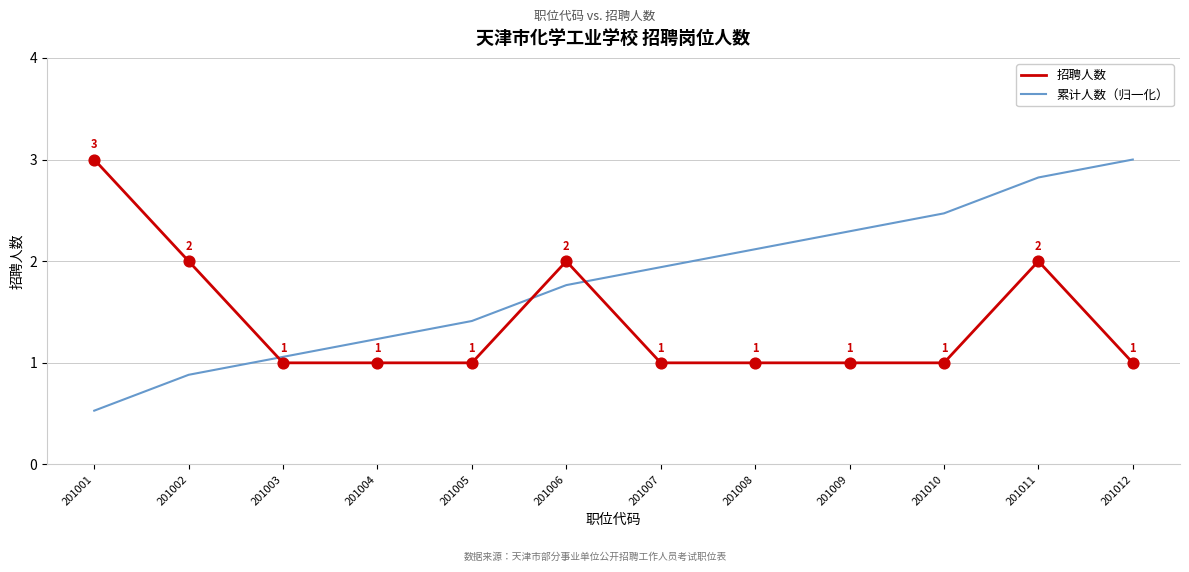

Which series has the largest total across all categories?

累计人数（归一化）